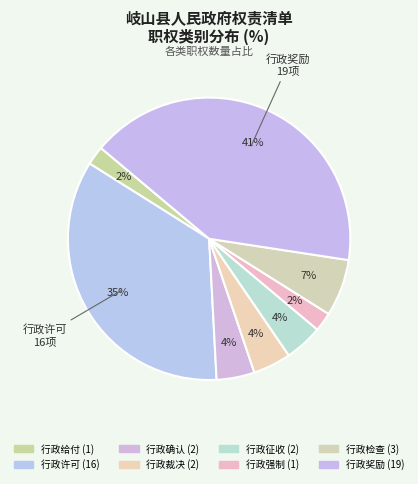

Rank the categories by value from lowest to highest.

行政给付, 行政强制, 行政确认, 行政裁决, 行政征收, 行政检查, 行政许可, 行政奖励